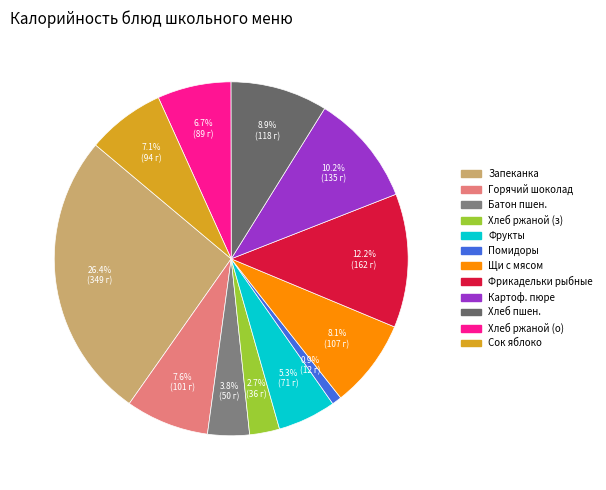

Is there a majority slice in this chart?

No